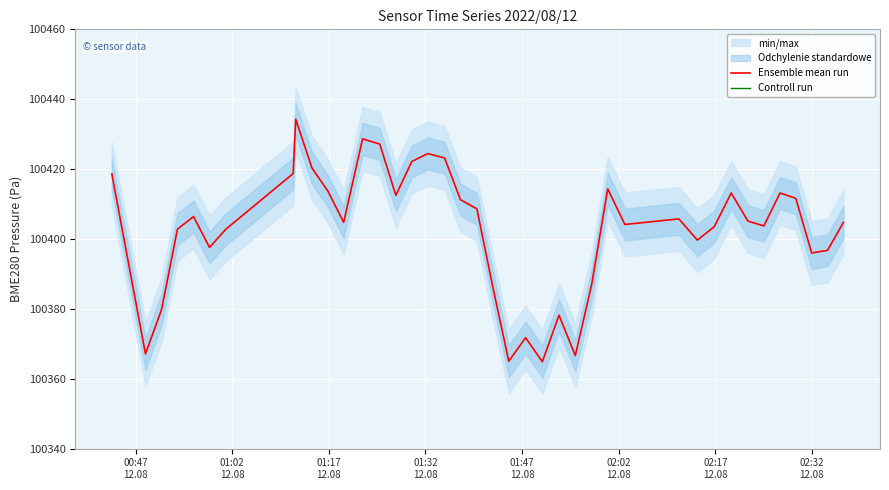

How many data points in Controll run are less than 140535?

20